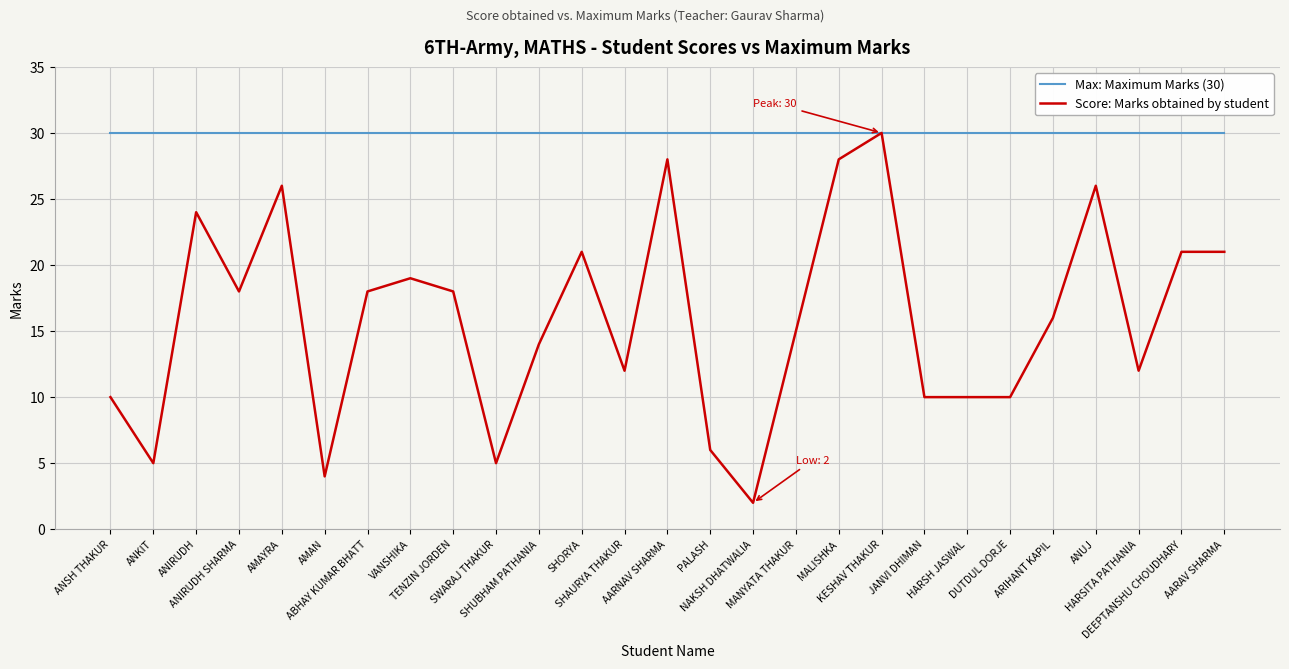

Reading left to right, what are all the values shown in this chart?

Max: Maximum Marks (30): ANSH THAKUR=30	ANKIT=30	ANIRUDH=30	ANIRUDH SHARMA=30	AMAYRA=30	AMAN=30	ABHAY KUMAR BHATT=30	VANSHIKA=30	TENZIN JORDEN=30	SWARAJ THAKUR=30	SHUBHAM PATHANIA=30	SHORYA=30	SHAURYA THAKUR=30	AARNAV SHARMA=30	PALASH=30	NAKSH DHATWALIA=30	MANYATA THAKUR=30	MALISHKA=30	KESHAV THAKUR=30	JANVI DHIMAN=30	HARSH JASWAL=30	DUTDUL DORJE=30	ARIHANT KAPIL=30	ANUJ=30	HARSITA PATHANIA=30	DEEPTANSHU CHOUDHARY=30	AARAV SHARMA=30
Score: Marks obtained by student: ANSH THAKUR=10	ANKIT=5	ANIRUDH=24	ANIRUDH SHARMA=18	AMAYRA=26	AMAN=4	ABHAY KUMAR BHATT=18	VANSHIKA=19	TENZIN JORDEN=18	SWARAJ THAKUR=5	SHUBHAM PATHANIA=14	SHORYA=21	SHAURYA THAKUR=12	AARNAV SHARMA=28	PALASH=6	NAKSH DHATWALIA=2	MANYATA THAKUR=15	MALISHKA=28	KESHAV THAKUR=30	JANVI DHIMAN=10	HARSH JASWAL=10	DUTDUL DORJE=10	ARIHANT KAPIL=16	ANUJ=26	HARSITA PATHANIA=12	DEEPTANSHU CHOUDHARY=21	AARAV SHARMA=21